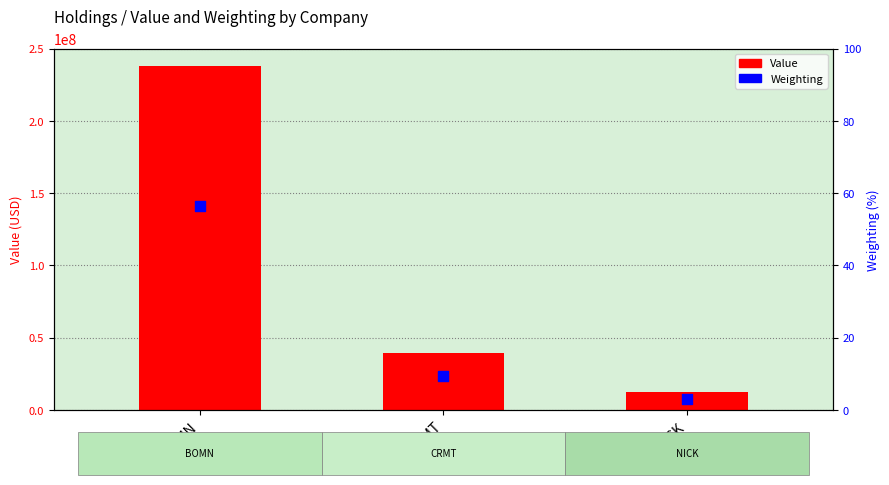

At how many categories does at least one series exceed 111952832?

1